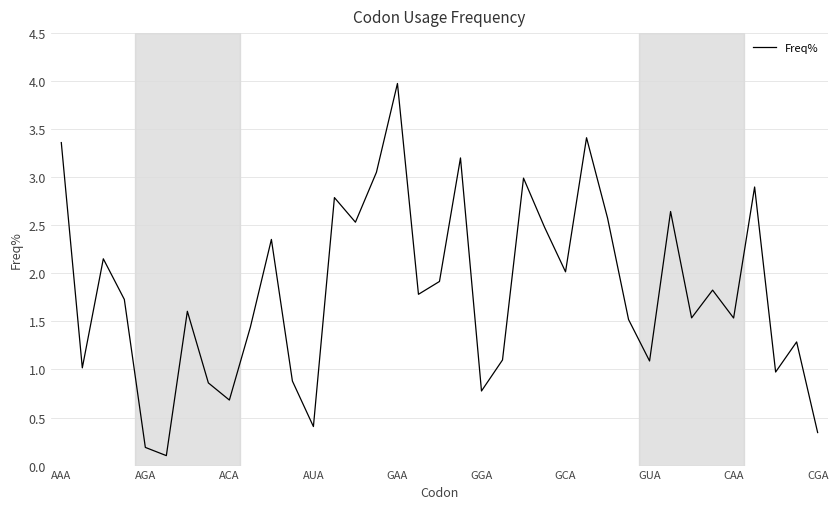

What is the difference between the maximum and minimum values?

3.9